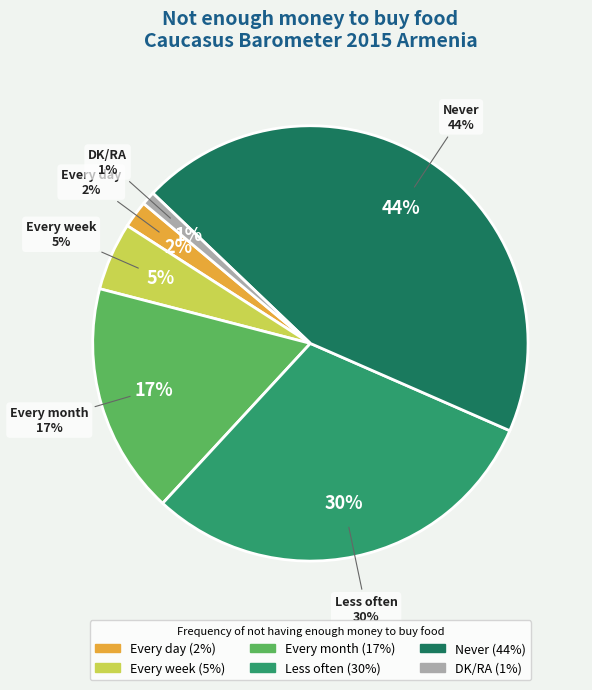

Is there a majority slice in this chart?

No